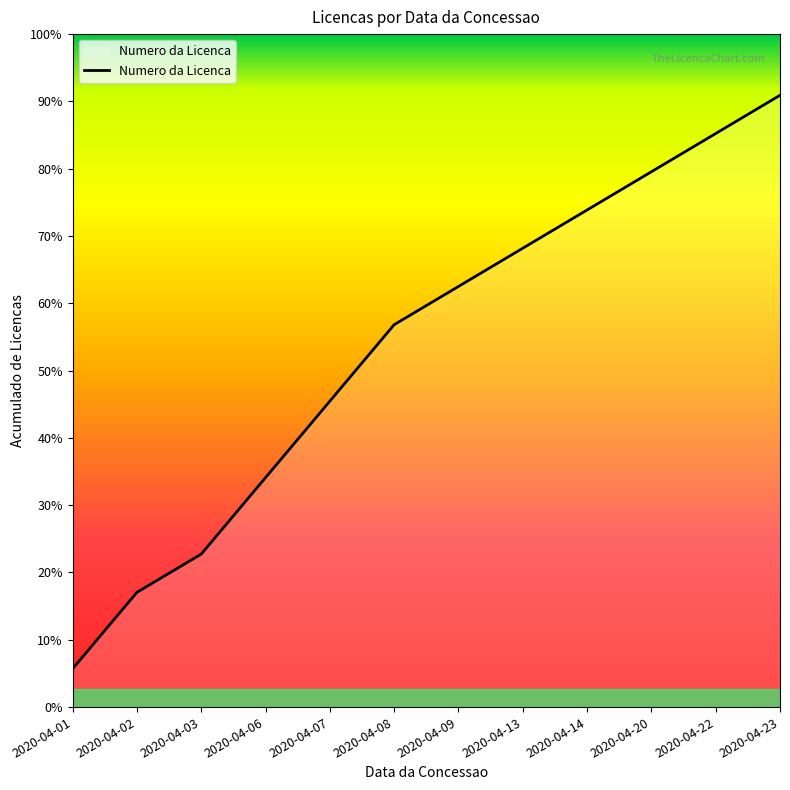

List the labels in order of value, smallest first.

2020-04-01, 2020-04-02, 2020-04-03, 2020-04-06, 2020-04-07, 2020-04-08, 2020-04-09, 2020-04-13, 2020-04-14, 2020-04-20, 2020-04-22, 2020-04-23